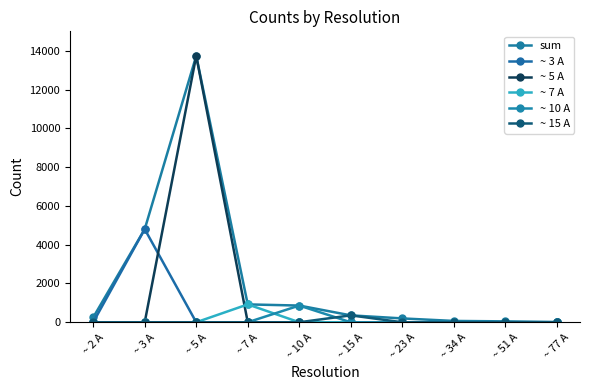

Which category has the highest value in the ~ 3 A series?

~ 3 A